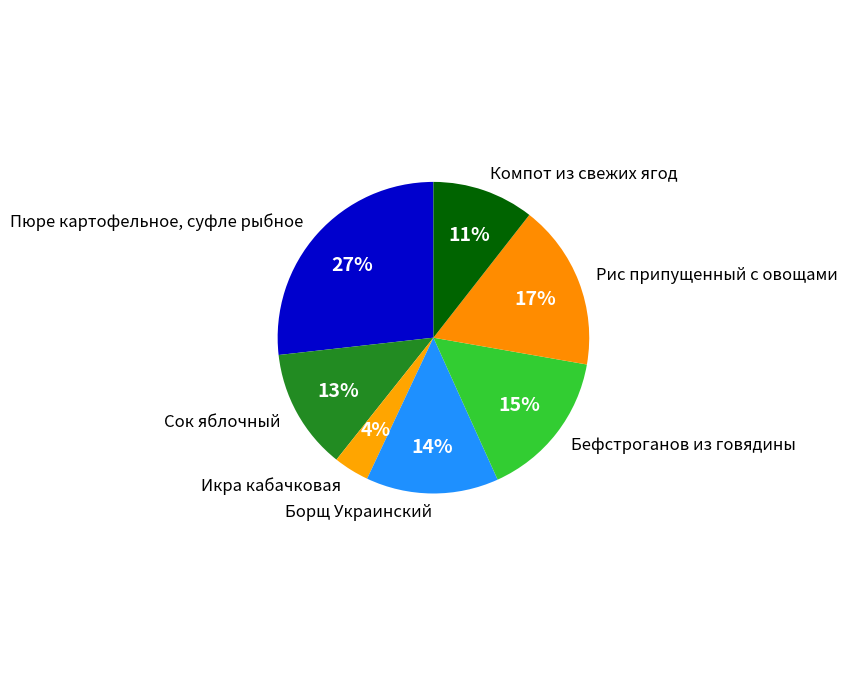

Which slice is the smallest?

Икра кабачковая